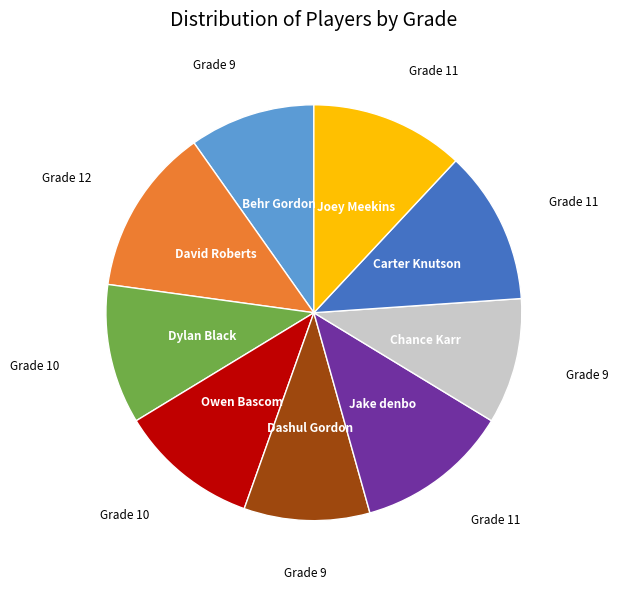

Does Jake denbo represent more than half of the total?

No